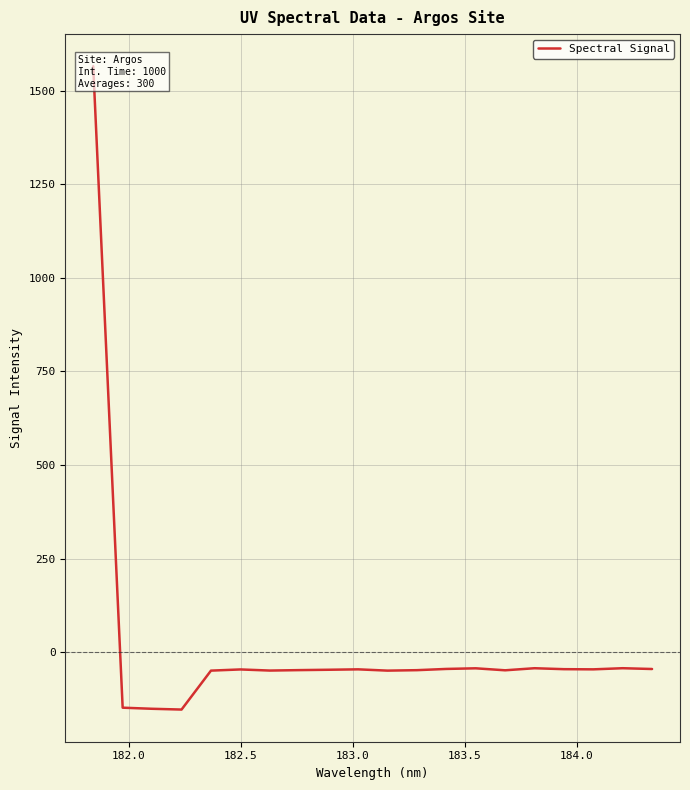

Reading left to right, list all the values displayed in this chart.

1565.4	-148.3	-151.3	-153.3	-49.3	-46.1	-49.1	-47.9	-47.0	-45.9	-49.3	-48.1	-44.8	-43.1	-48.4	-42.9	-45.4	-45.9	-42.9	-45.0